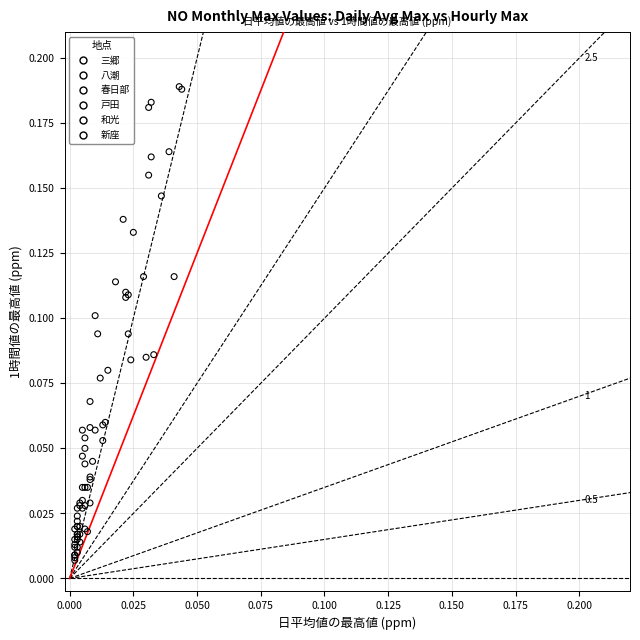

Which series has the largest Y range (max minus min)?

八潮